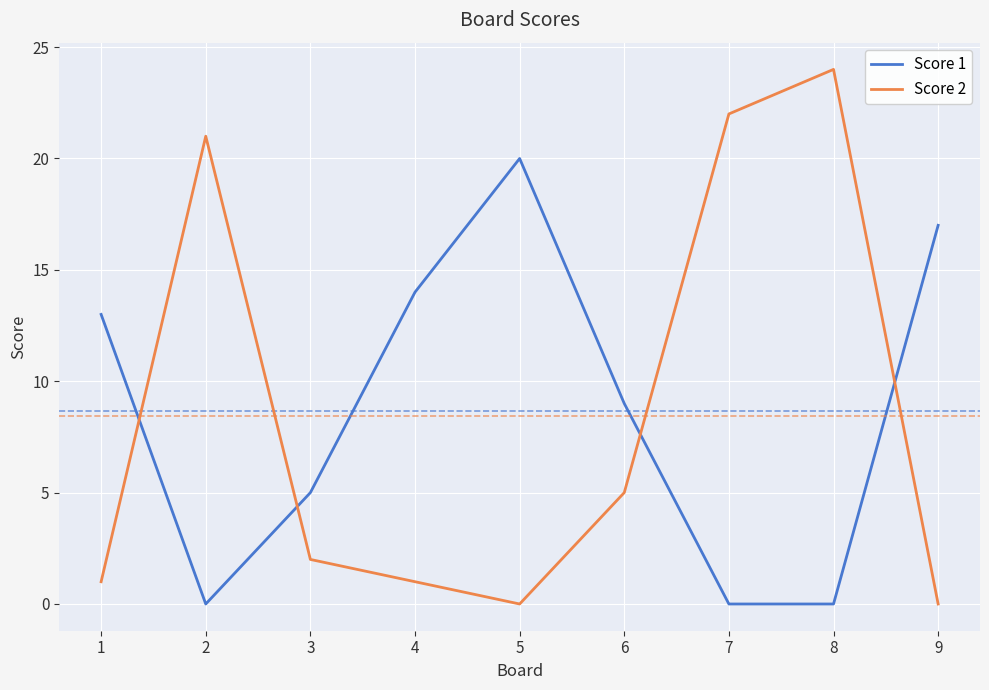

Rank the series at 1 from highest to lowest value.

Score 1, Score 2